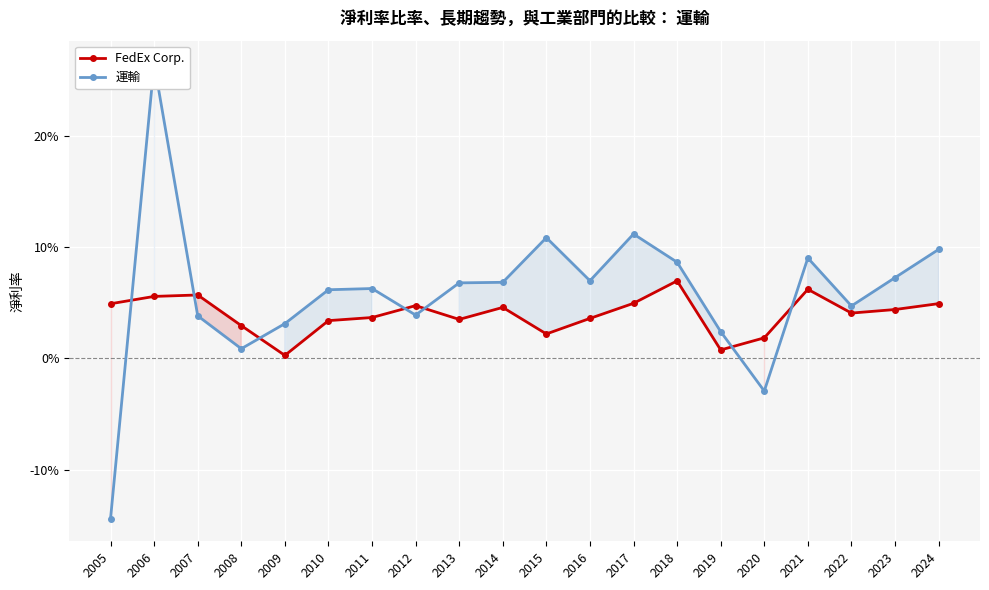

True or false: 運輸 has a value of 0.0 at 2015.

False